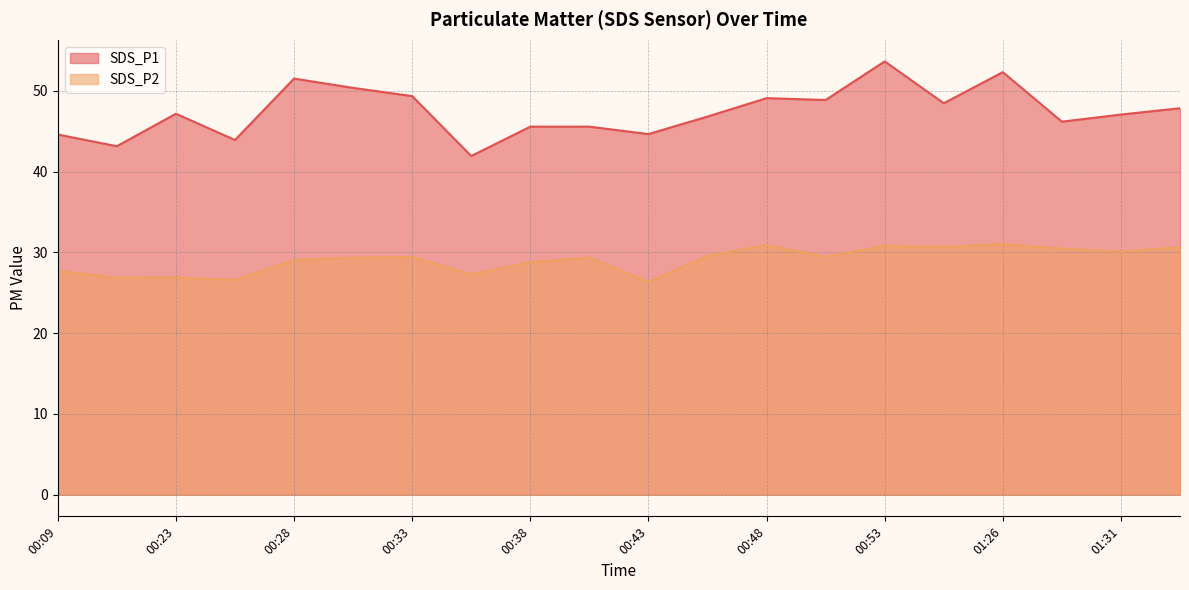

At how many categories does at least one series exceed 51?

3